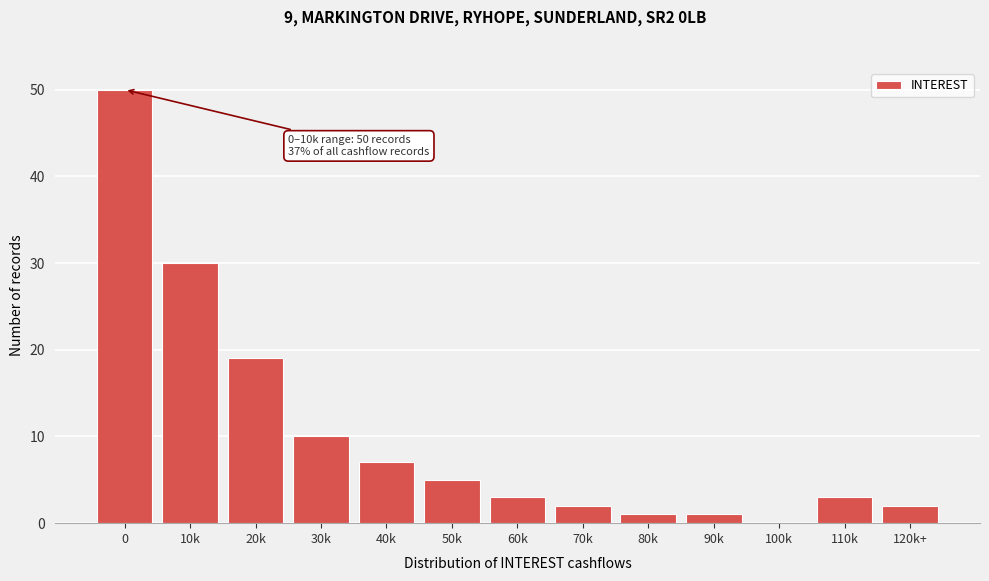

Reading left to right, extract all data points from this chart.

0=50	10k=30	20k=19	30k=10	40k=7	50k=5	60k=3	70k=2	80k=1	90k=1	100k=0	110k=3	120k+=2